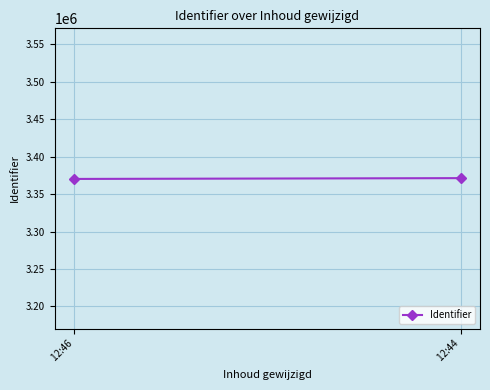

True or false: the data shows 5758441 at  12:46.

False